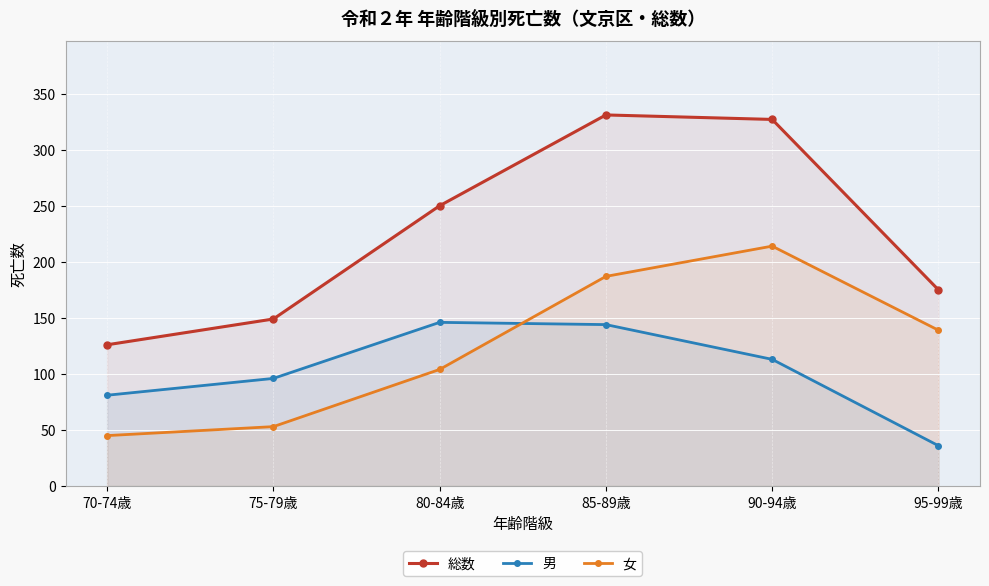

Read the 男 value at 85-89歳.

144